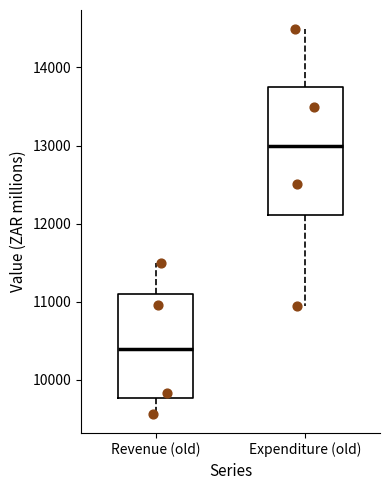

Reading left to right, transcribe this box plot: for each box, give where its median line is, the range the box spans, and where its two whiskers end, as read against the y-axis. The values are not printed on the chart, so give them approximately, as read against the axis.

Revenue (old): median 10400, box 9800 to 11100, whiskers 9600 to 11500
Expenditure (old): median 13000, box 12100 to 13700, whiskers 10900 to 14500